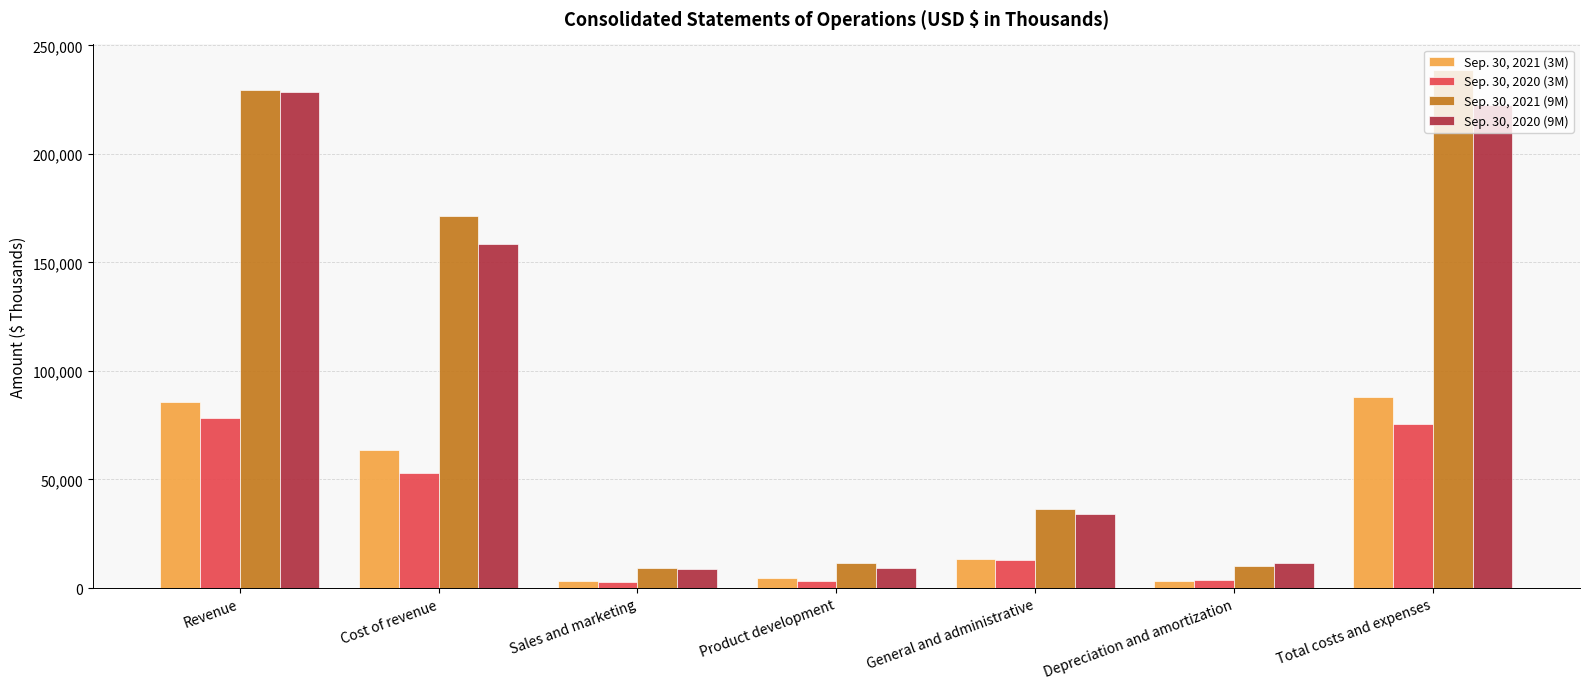

Is the value of Sep. 30, 2020 (9M) at Revenue greater than the value of Sep. 30, 2021 (9M) at Depreciation and amortization?

Yes